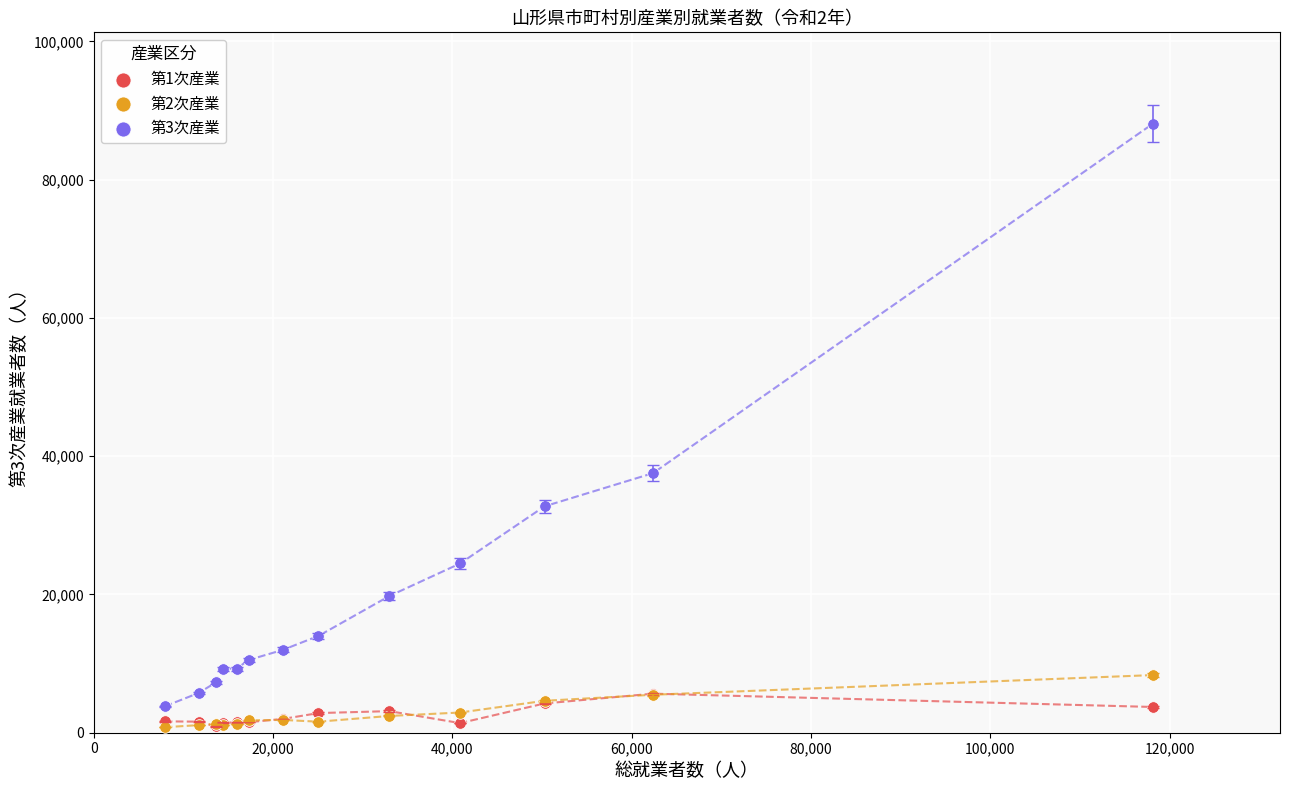

What are all the series names shown in the legend?

第1次産業, 第2次産業, 第3次産業